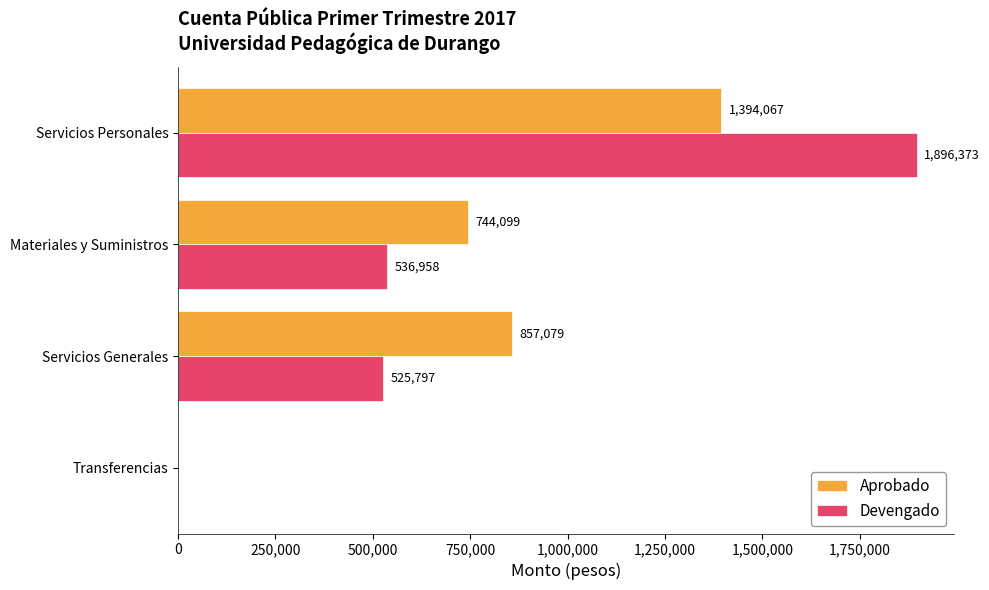

Count the number of categories in the chart.

4